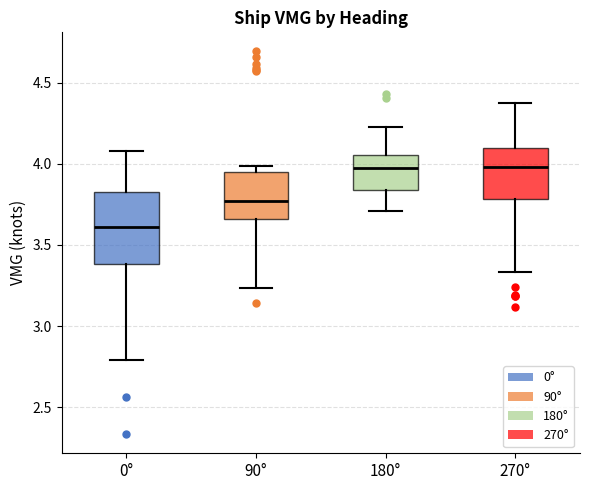

Reading left to right, read every box against the y-axis: the position of its median line, the range the box covers, and the ends of its whiskers. The values are not printed on the chart, so give them approximately, as read against the axis.

0°: median 3.60, box 3.40 to 3.80, whiskers 2.80 to 4.10
90°: median 3.75, box 3.65 to 3.95, whiskers 3.25 to 4.00
180°: median 4.00, box 3.85 to 4.05, whiskers 3.70 to 4.20
270°: median 4.00, box 3.80 to 4.10, whiskers 3.35 to 4.35